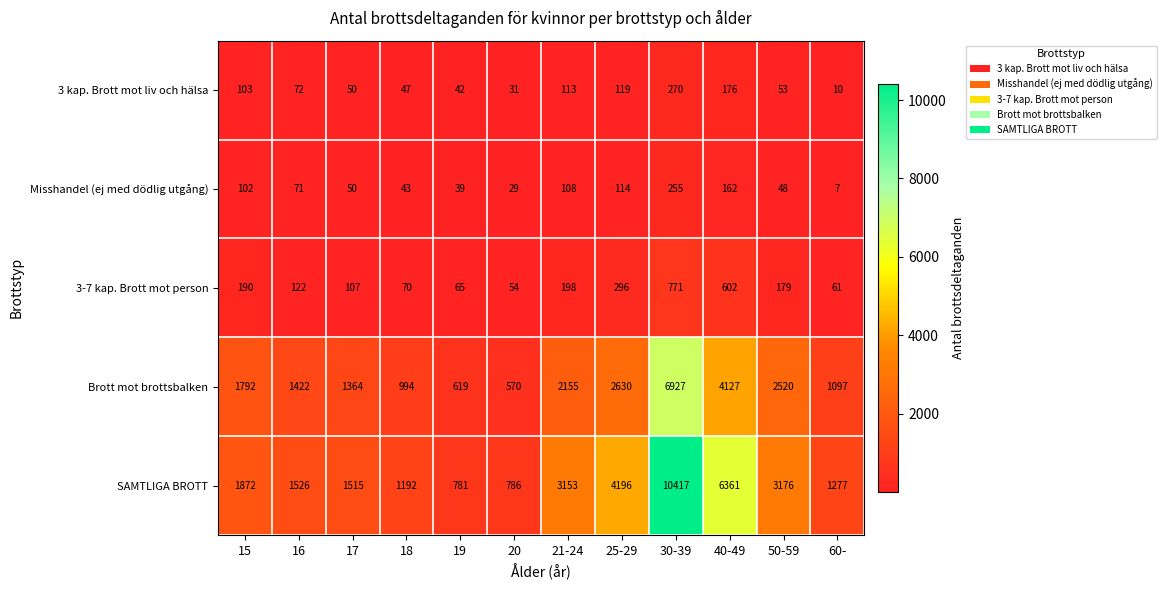

Which series has the largest range (max minus min)?

SAMTLIGA BROTT